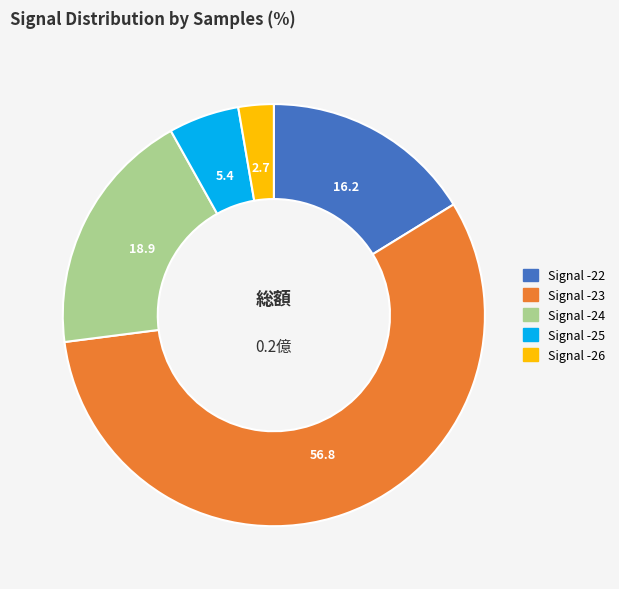

Approximately how many times larger is the value at Signal -26 compared to Signal -25?

0.5